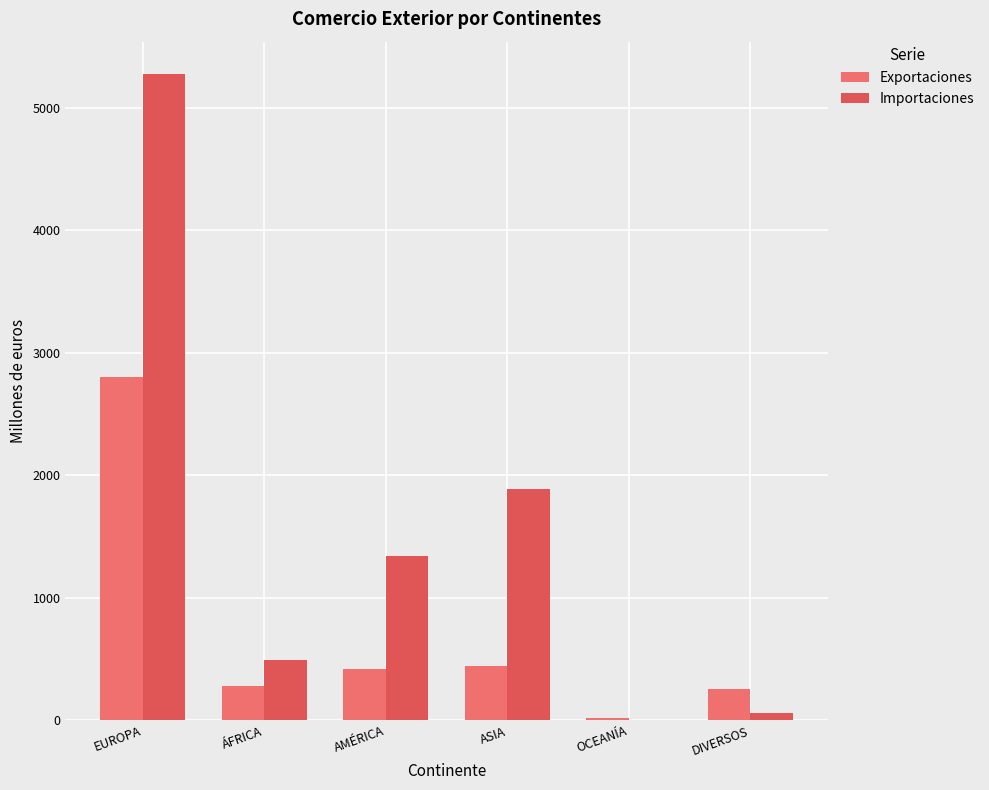

At which category is the sum across all series the highest?

EUROPA